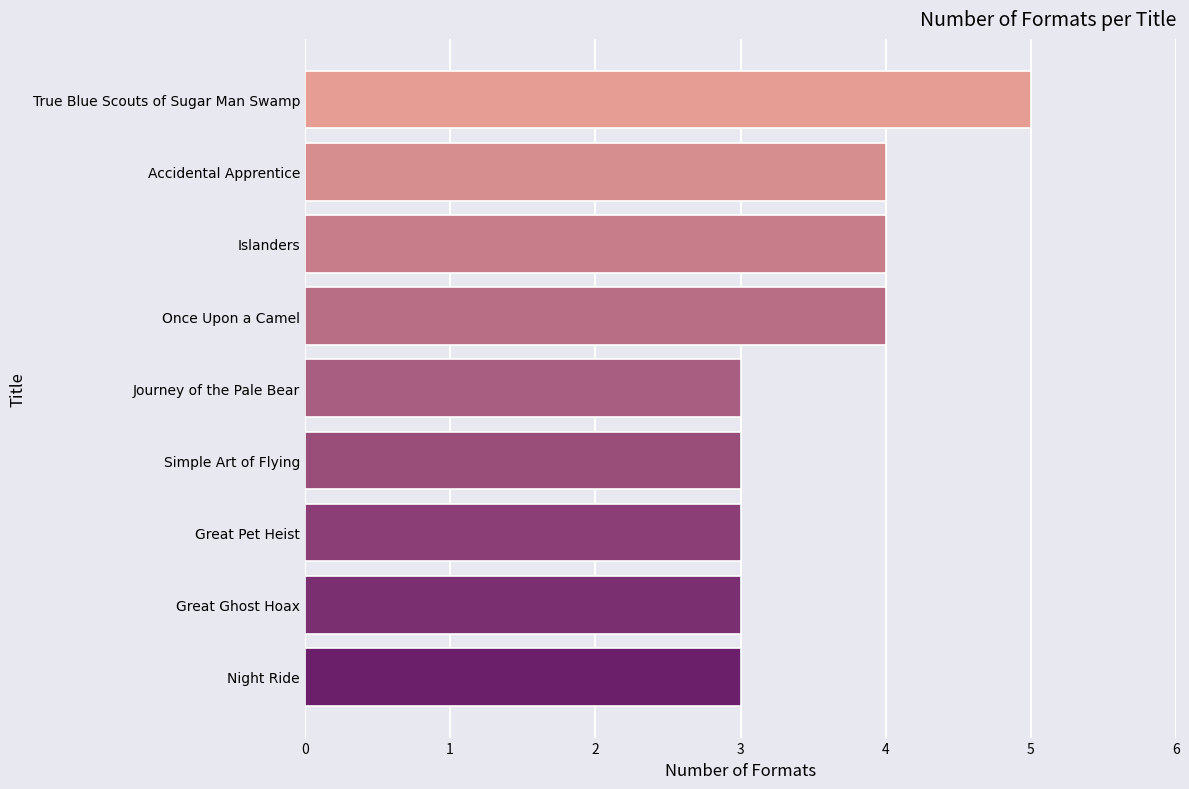

What is the change in value from Great Pet Heist to Accidental Apprentice?

+1